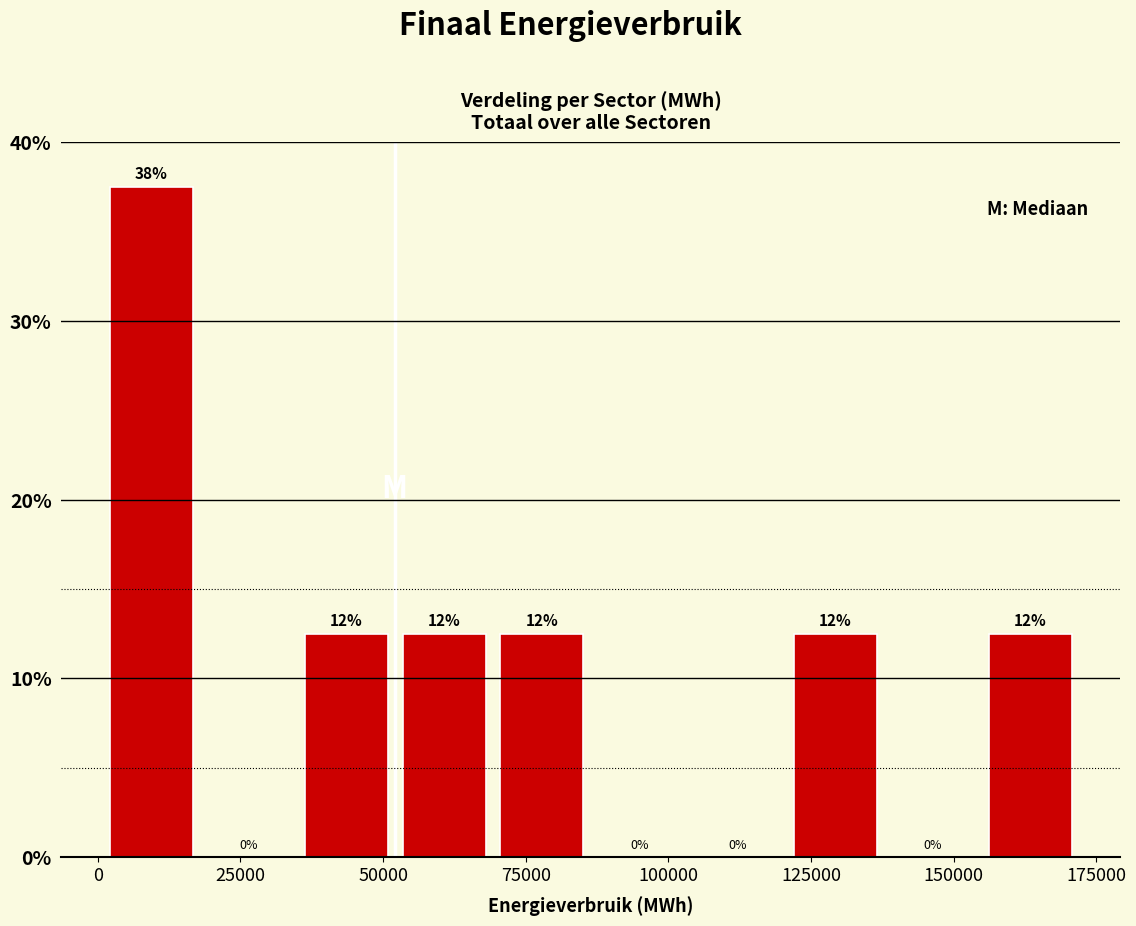

Around what value on the x-axis is the tallest bar? Give the approximate position of its centre, as read against the axis.

10000